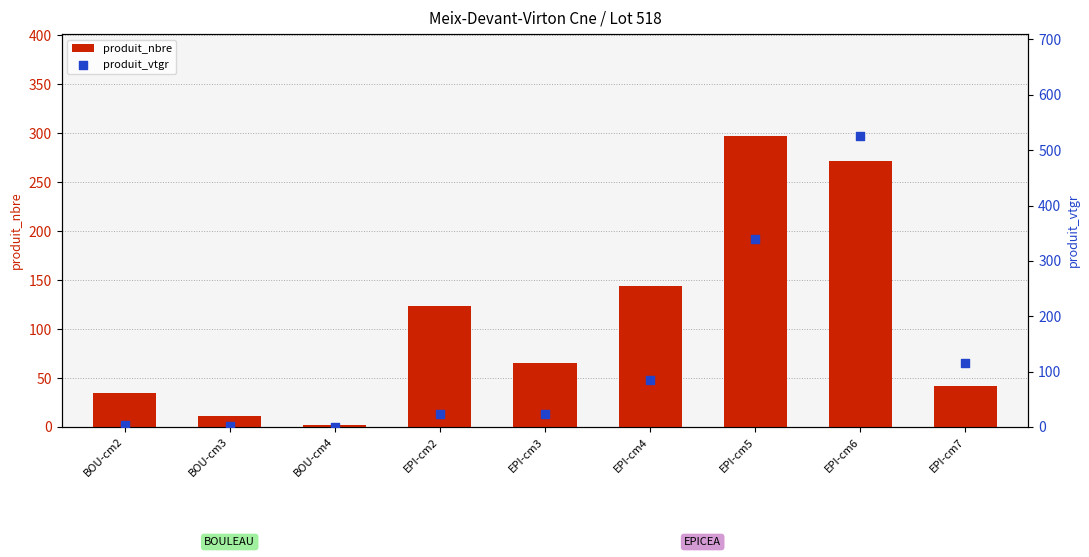

At which category is the sum across all series the highest?

EPI-cm6